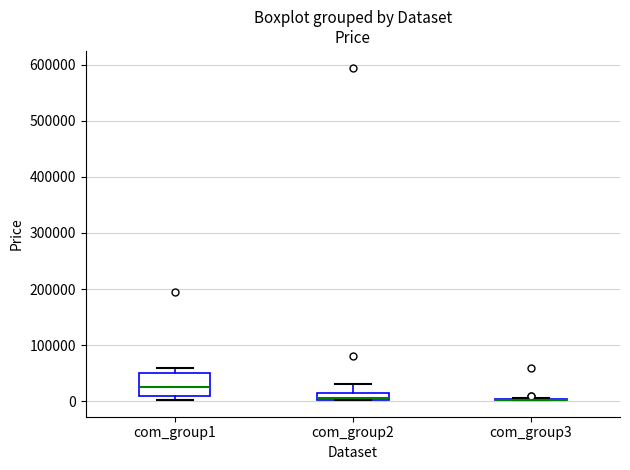

Where does the upper whisker of the box for com_group2 end on the y-axis? The values are not printed on the chart, so give them approximately, as read against the axis.

30000